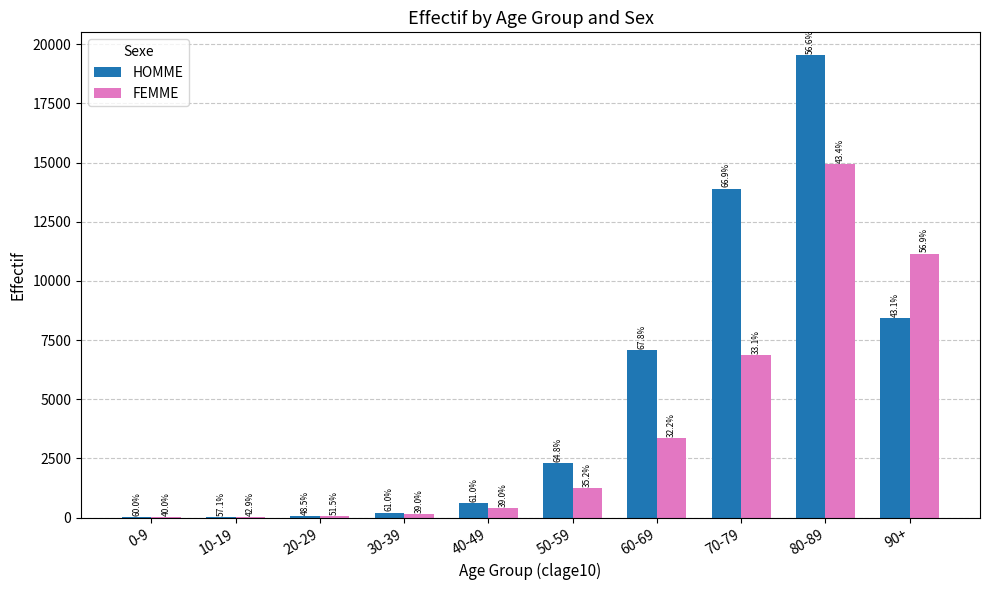

Are the bars grouped side by side (vs. stacked)?

Yes